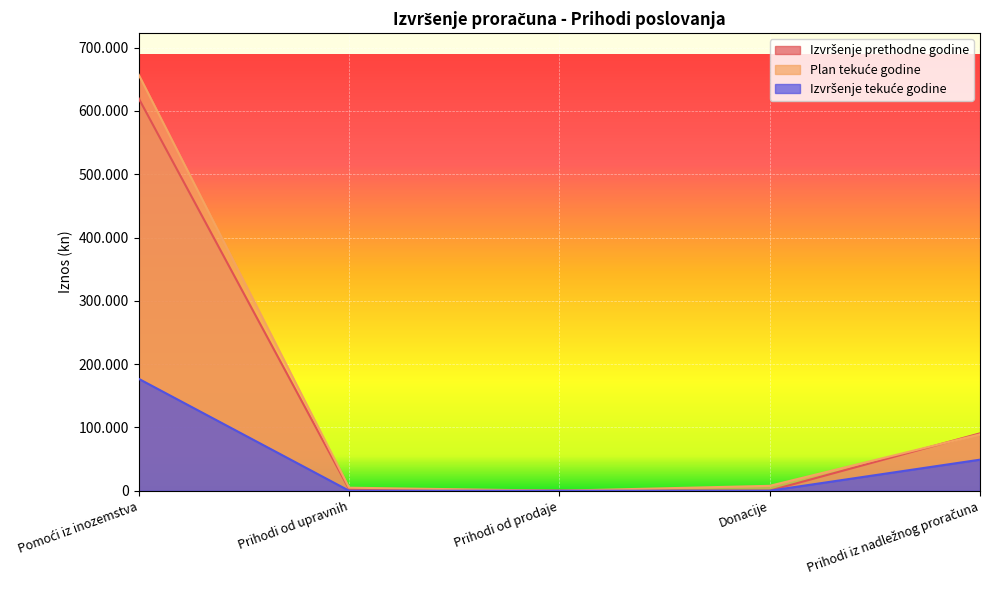

How many values in Plan tekuće godine are above zero?

4